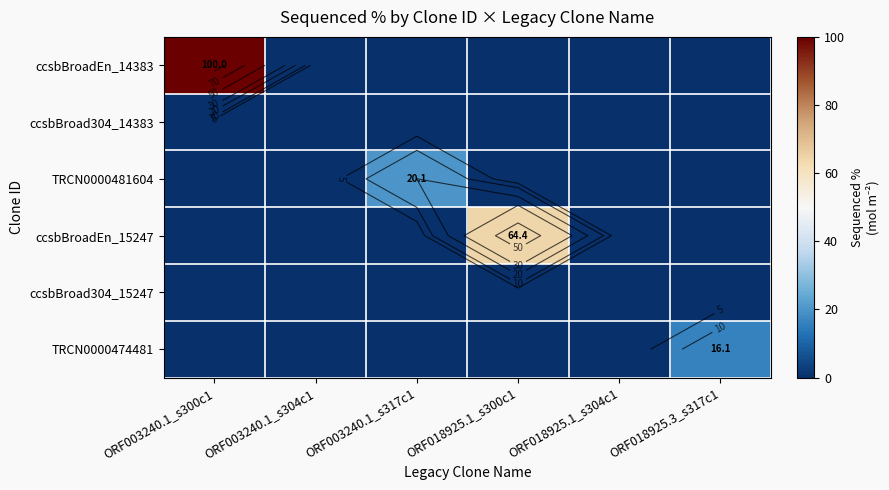

The ccsbBroad304_15247 series shows 0.0 at ORF018925.1_s304c1. True or false?

True